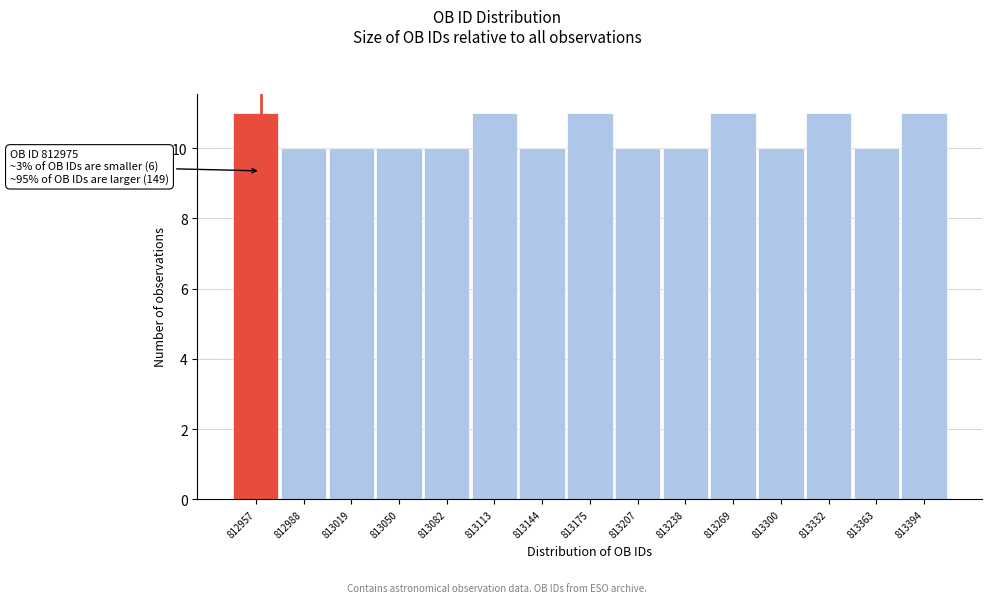

Reading left to right, extract all data points from this chart.

11	10	10	10	10	11	10	11	10	10	11	10	11	10	11